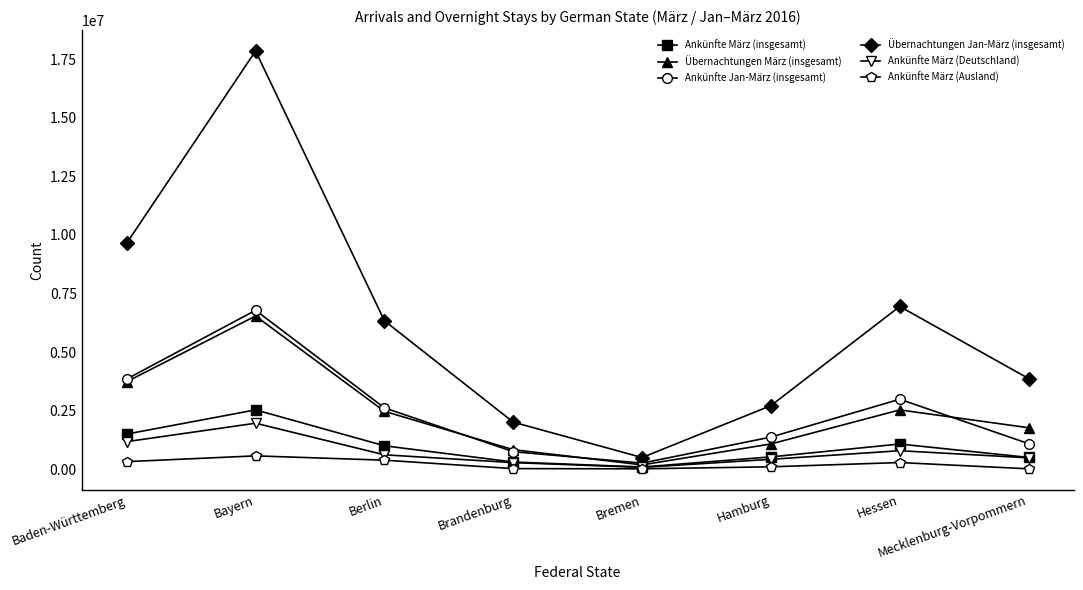

True or false: Übernachtungen Jan-März (insgesamt) has a value of 3870302 at Mecklenburg-Vorpommern.

True